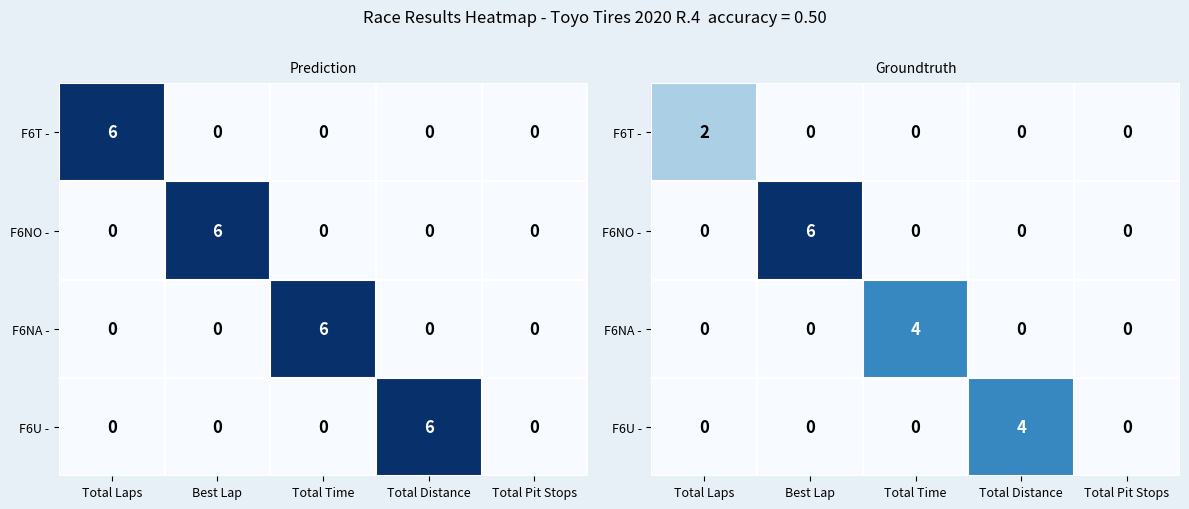

What is the average value of the F6U - series?

1